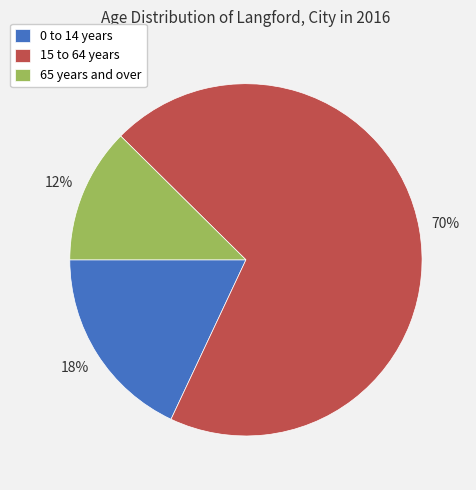

Is it true that 15 to 64 years is 70% of the pie?

True